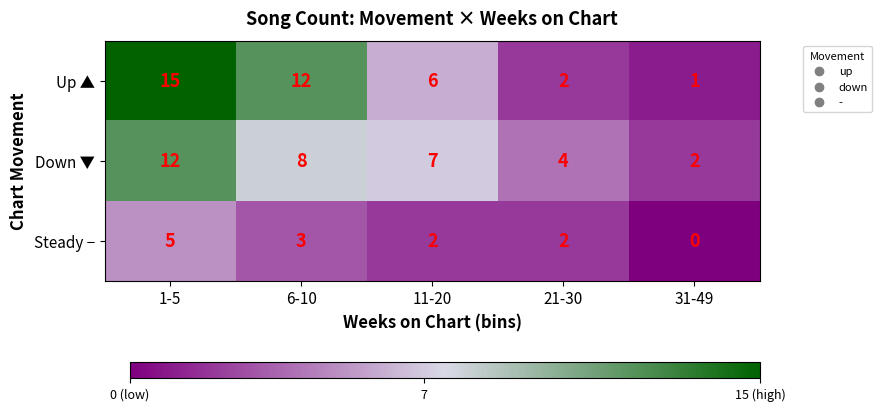

At how many categories does at least one series exceed 0?

5